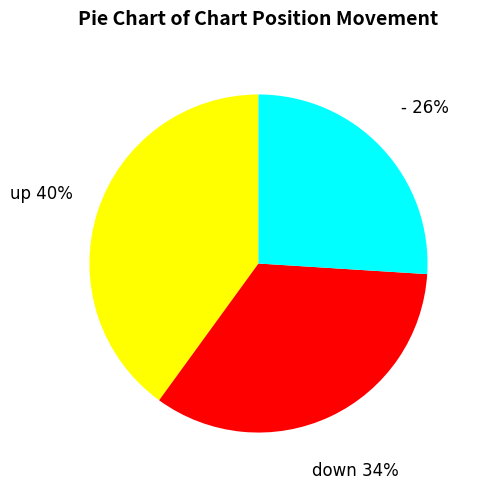

What percentage is the up slice, to the nearest percent?

40%